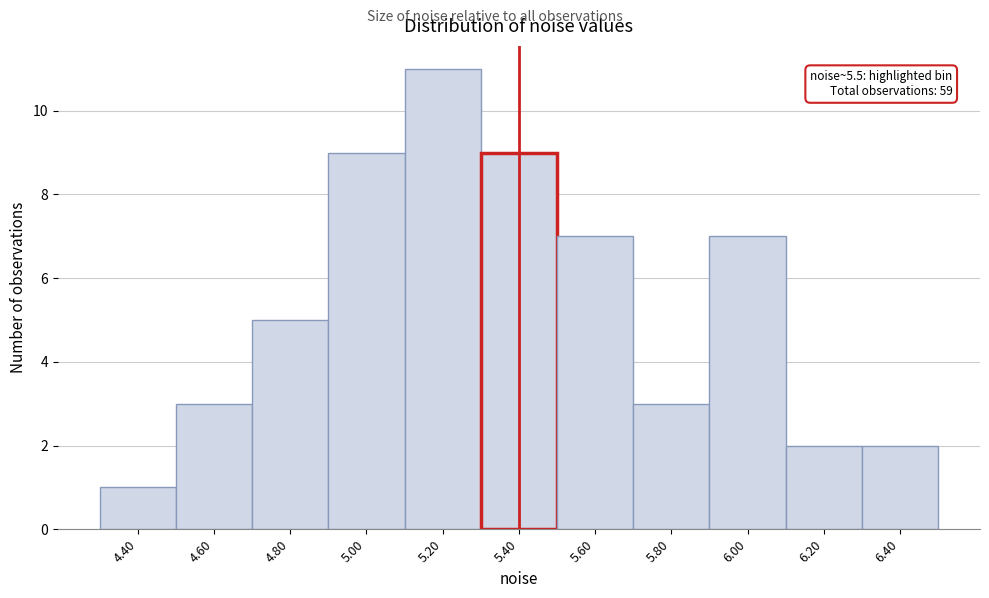

Reading right to left, what are all the values shown in this chart?

6.40=2	6.20=2	6.00=7	5.80=3	5.60=7	5.40=9	5.20=11	5.00=9	4.80=5	4.60=3	4.40=1